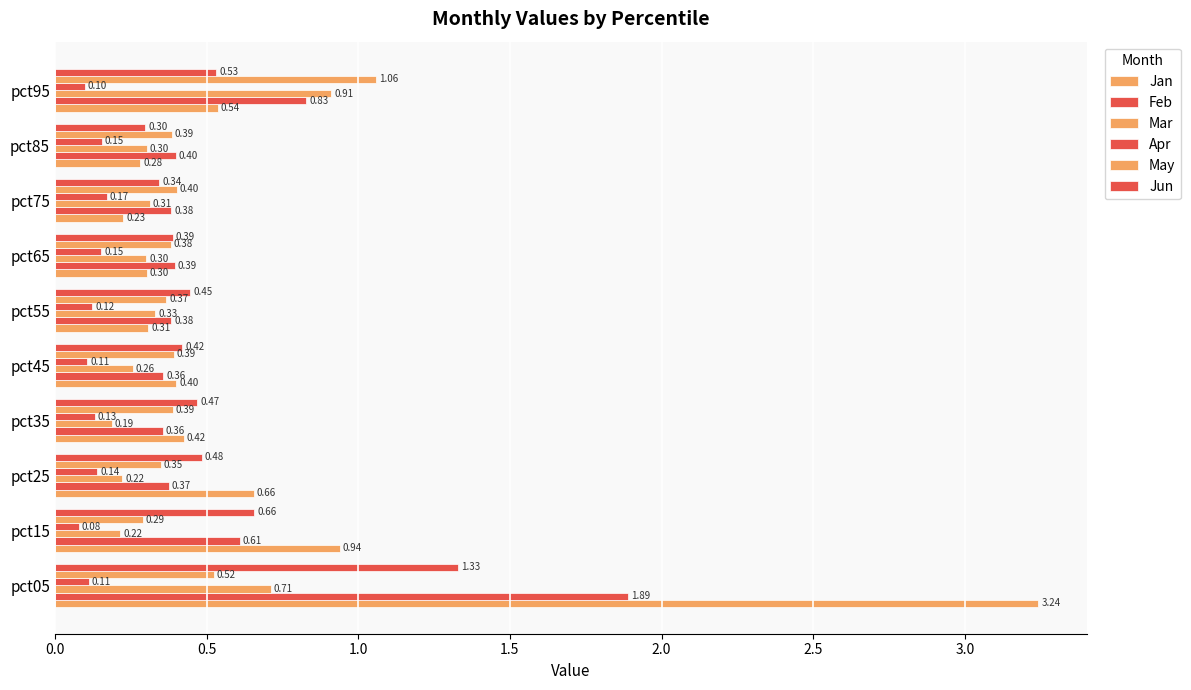

What is the sum of all Apr values?

1.3